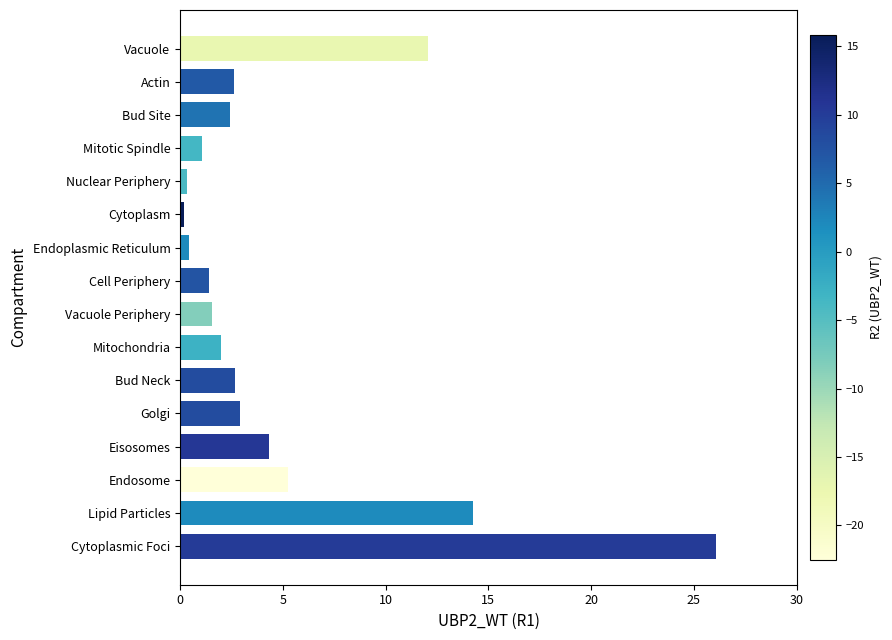

At which label is the value closest to 13?

Vacuole